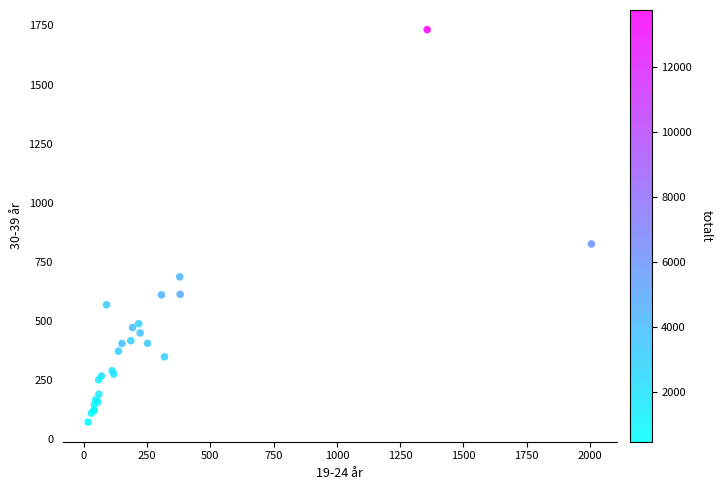

What Y value in the scatter plot is closest to 902?

826